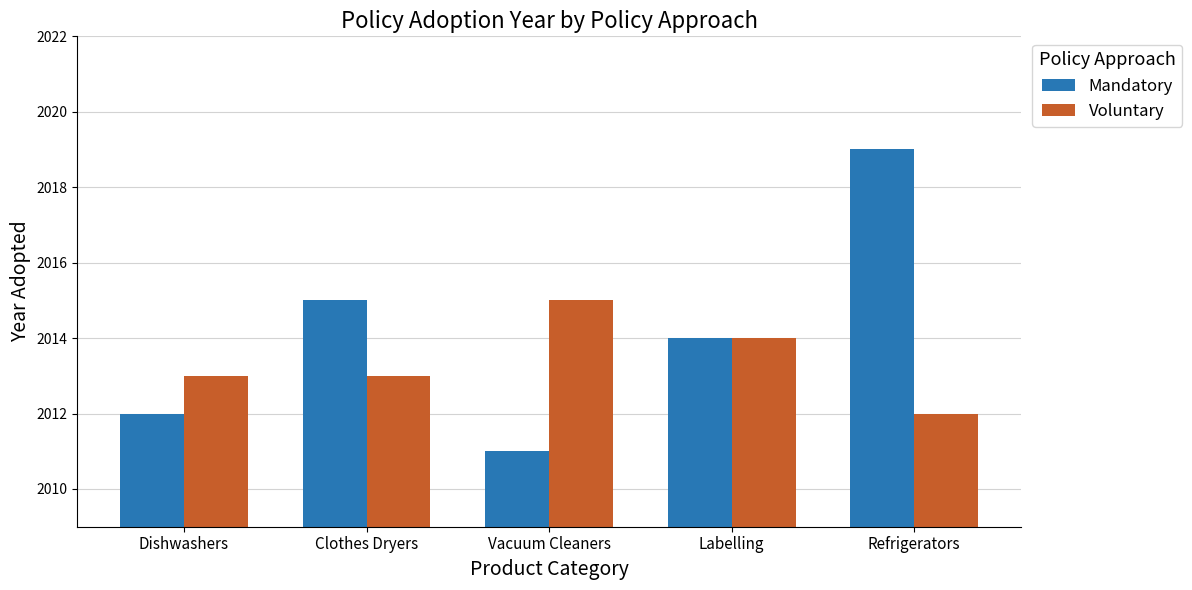

What are all the series names shown in the legend?

Mandatory, Voluntary